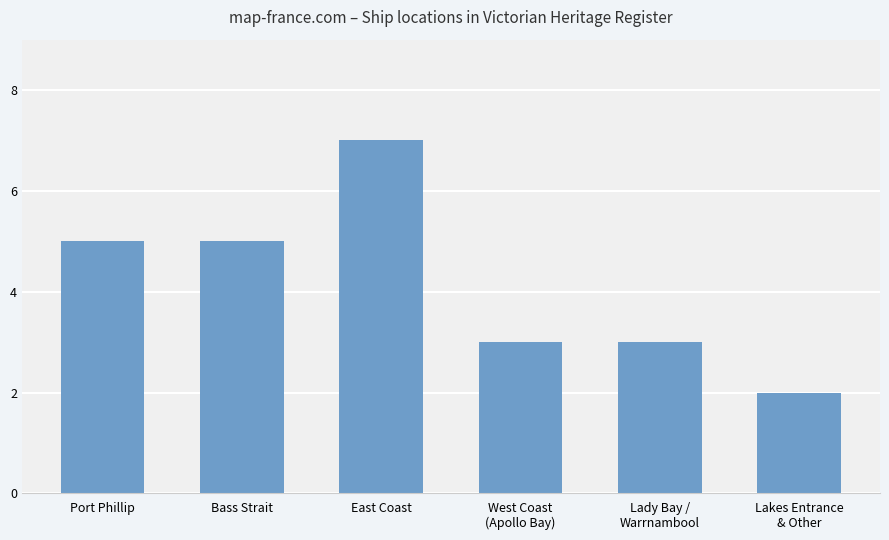

What is the ratio of the value at Lakes Entrance
& Other to the value at East Coast?

0.3